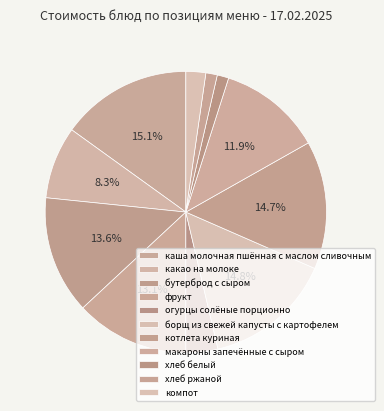

To the nearest percent, what is the difference between the largest and smallest slice percentages?

14%